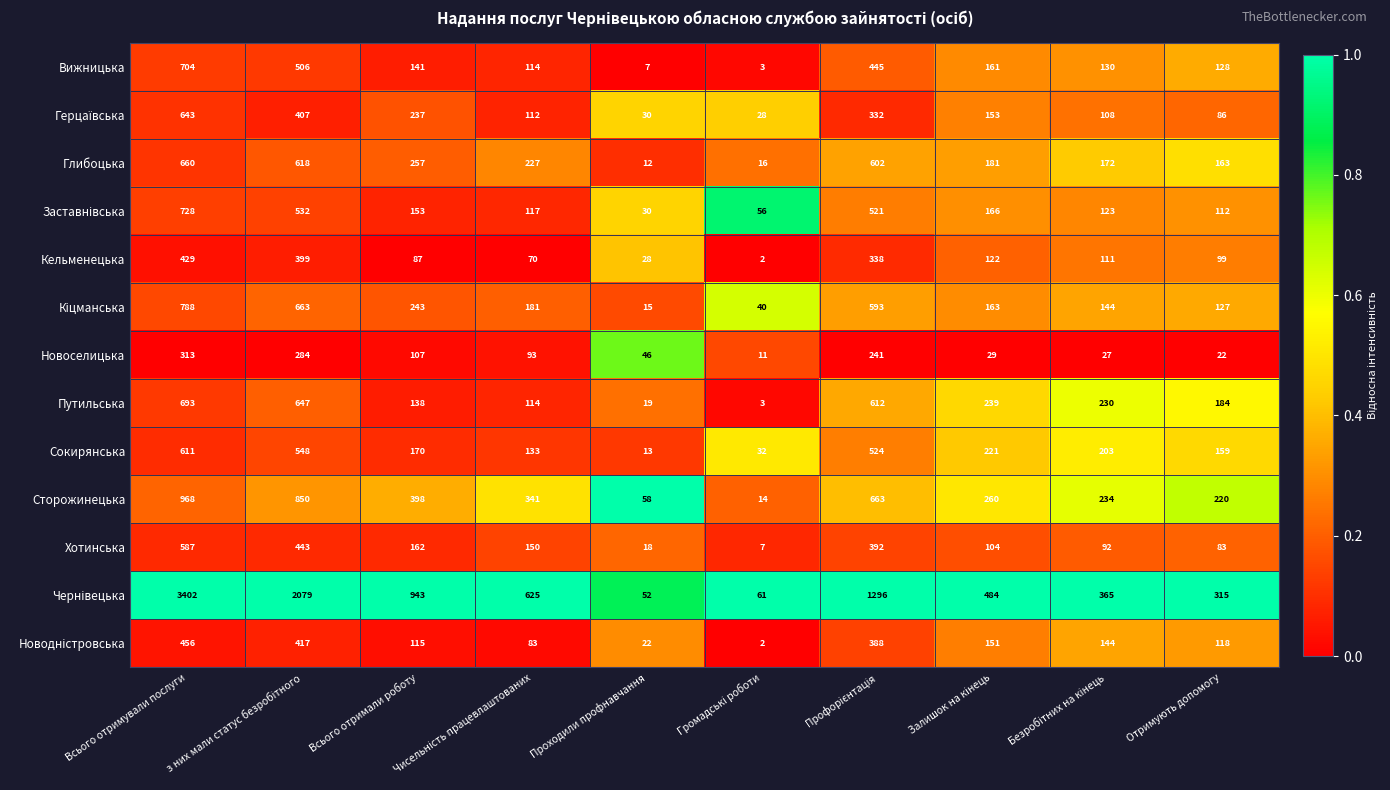

At how many categories does at least one series exceed 1027?

3